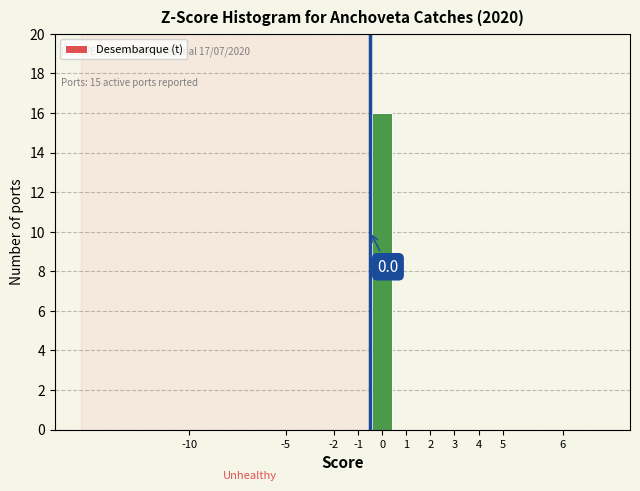

Reading left to right, extract all data points from this chart.

-10=0	-5=0	-2=0	-1=0	0=16	1=0	2=0	3=0	4=0	5=0	6=0